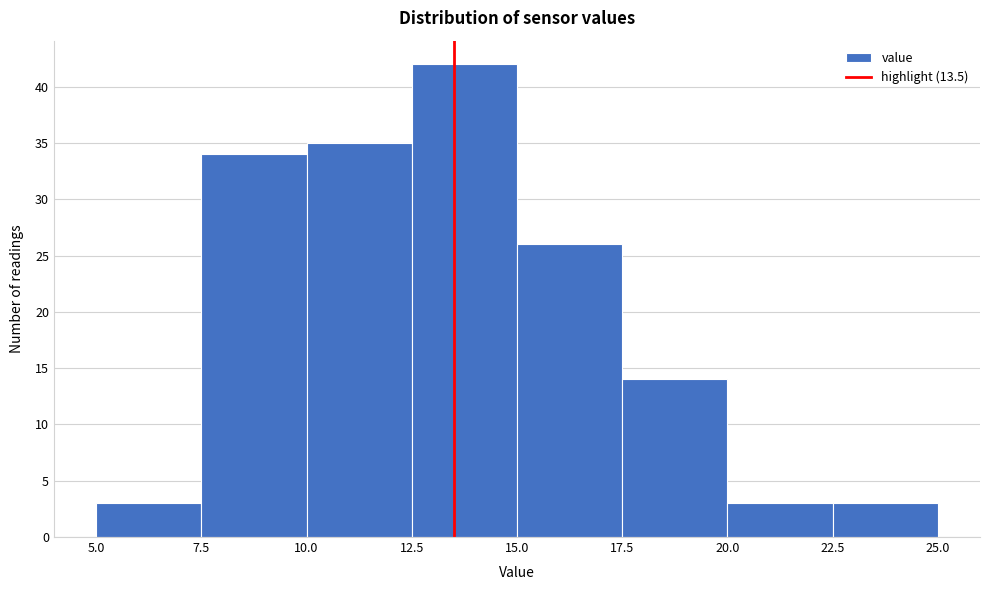

Reading left to right, transcribe this chart: for each bar, give the range it covers on the x-axis and its height. The values are not printed on the chart, so give them approximately, as read against the axis.

5.0 to 7.5: 3
7.5 to 10.0: 34
10.0 to 12.5: 35
12.5 to 15.0: 42
15.0 to 17.5: 26
17.5 to 20.0: 14
20.0 to 22.5: 3
22.5 to 25.0: 3